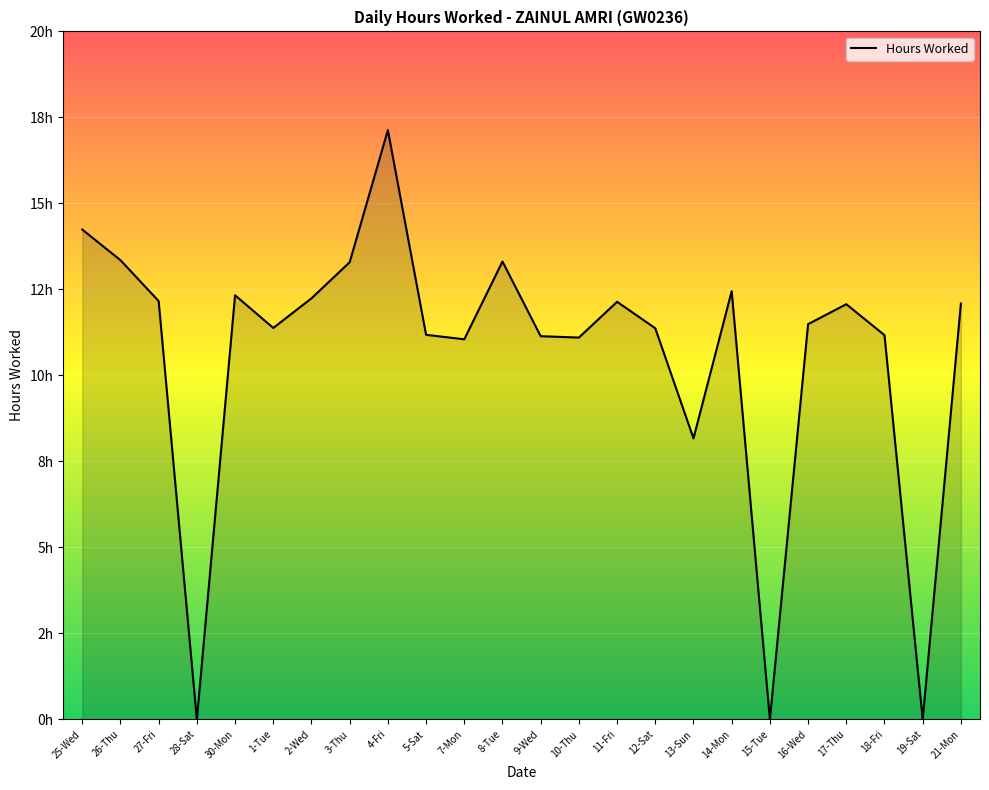

What position from the left is 28-Sat?

4